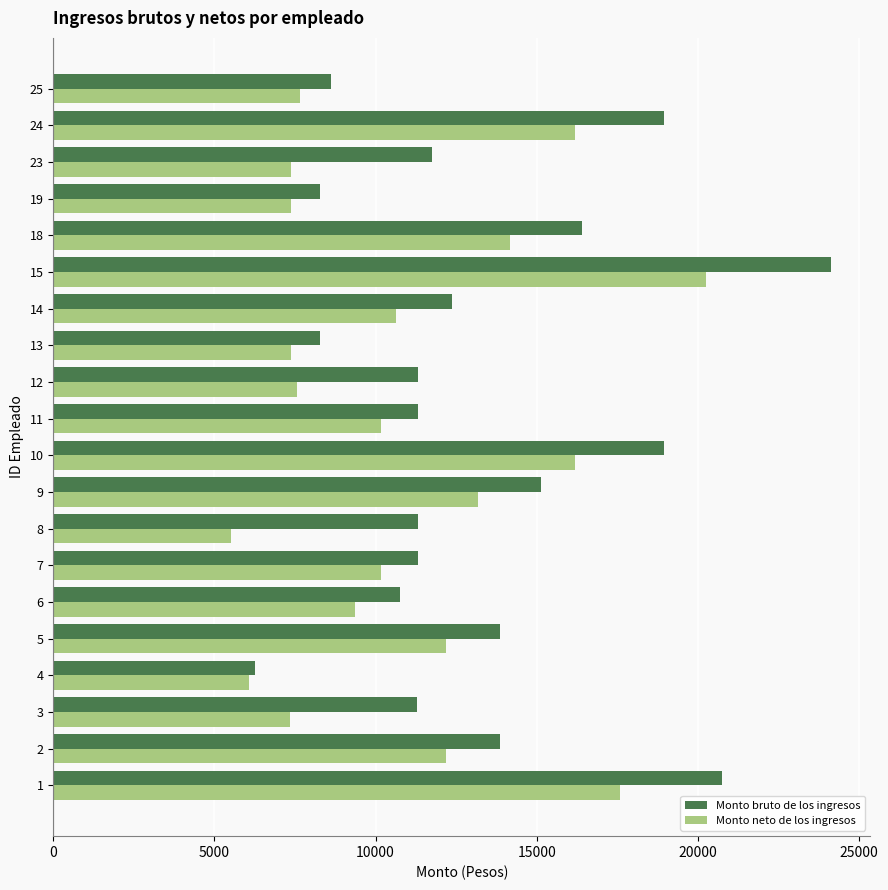

Rank the series by their maximum value, from highest to lowest.

Monto bruto de los ingresos, Monto neto de los ingresos